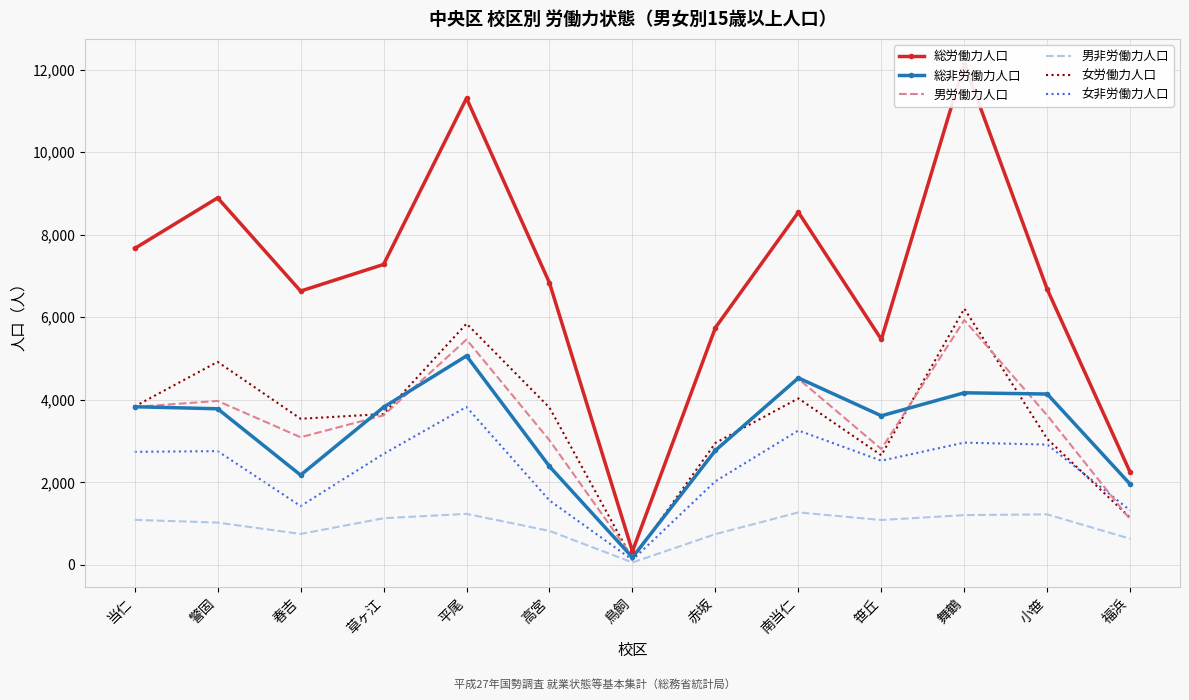

What is the sum of the 男労働力人口 values at 舞鶴 and 草ヶ江?

9555